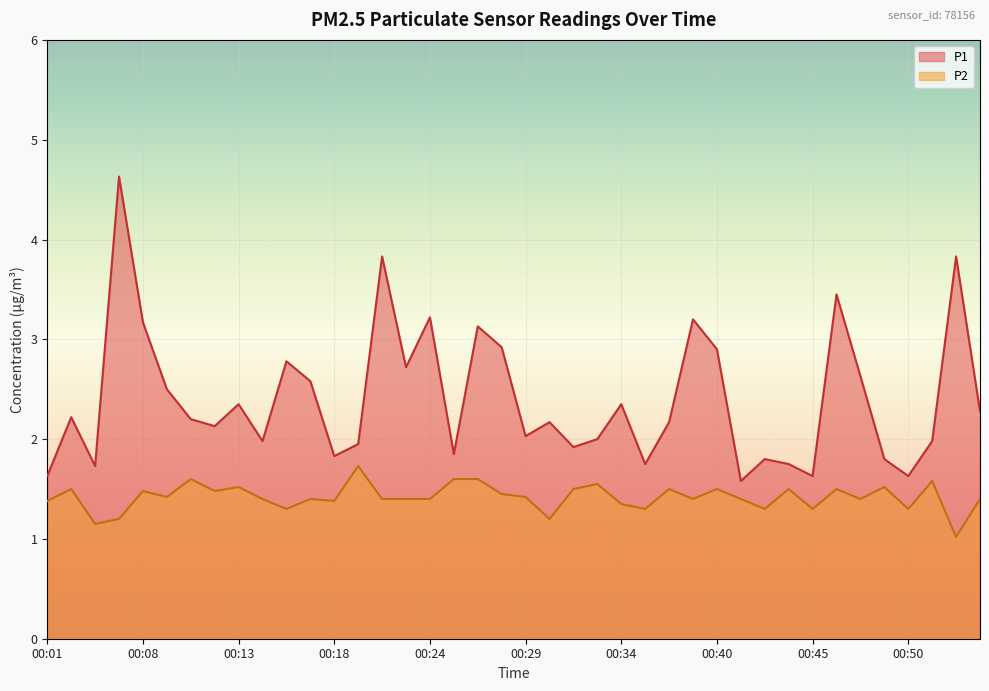

What is the difference between the highest and lowest values at 00:22?

1.3